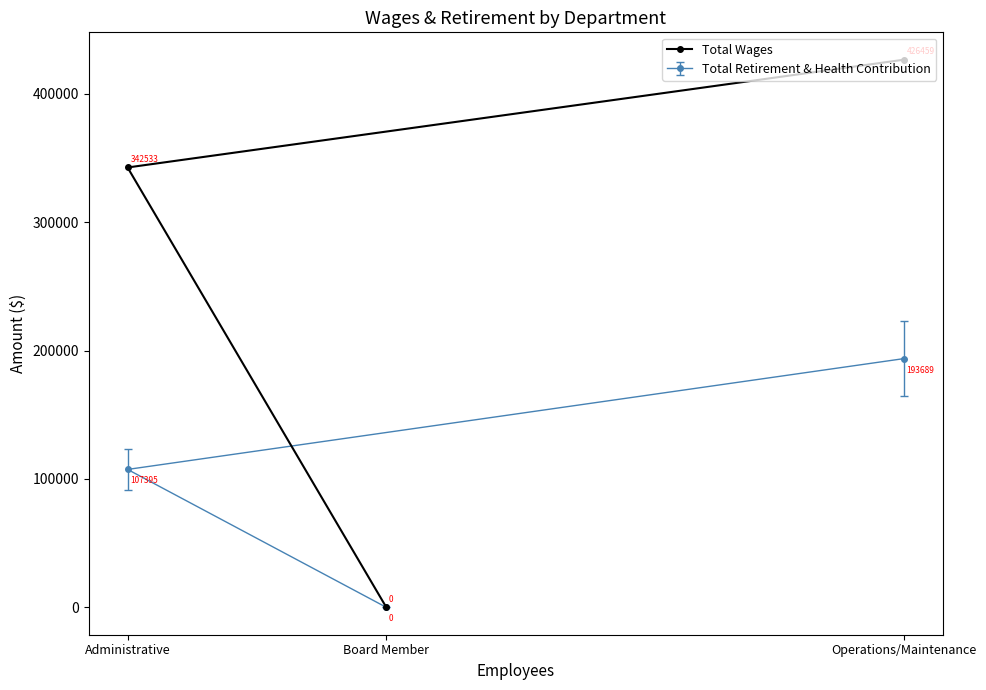

Rank the categories by value from lowest to highest.

Board Member, Administrative, Operations/Maintenance